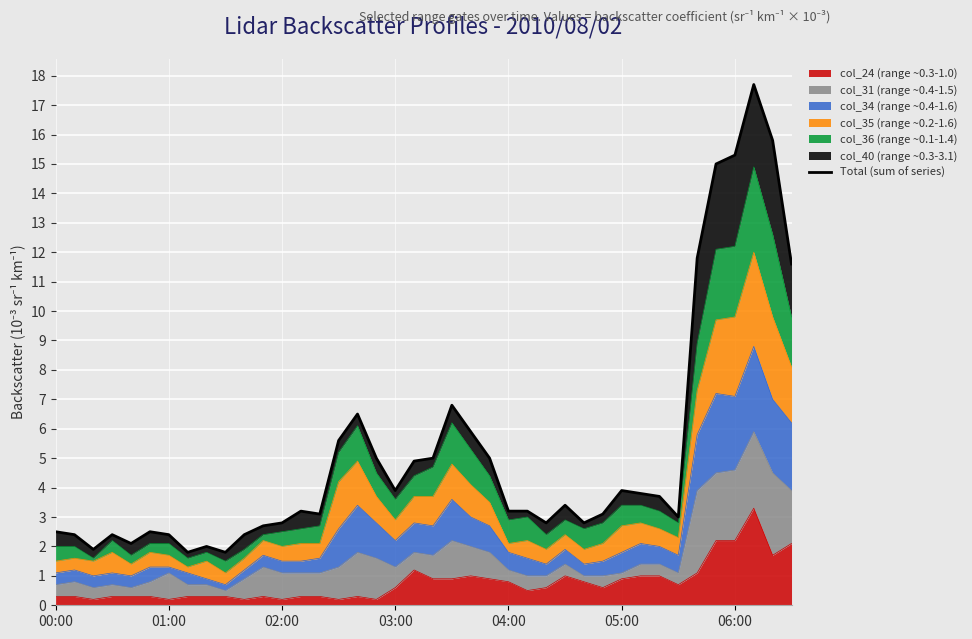

Reading right to left, extract all data points from this chart.

11.6	15.8	17.7	15.3	15.0	11.8	3.0	3.7	3.8	3.9	3.1	2.8	3.4	2.8	3.2	3.2	5.0	5.9	6.8	5.0	4.9	3.9	5.0	6.5	5.6	3.1	3.2	2.8	2.7	2.4	1.8	2.0	1.8	2.4	2.5	2.1	2.4	1.9	2.4	2.5